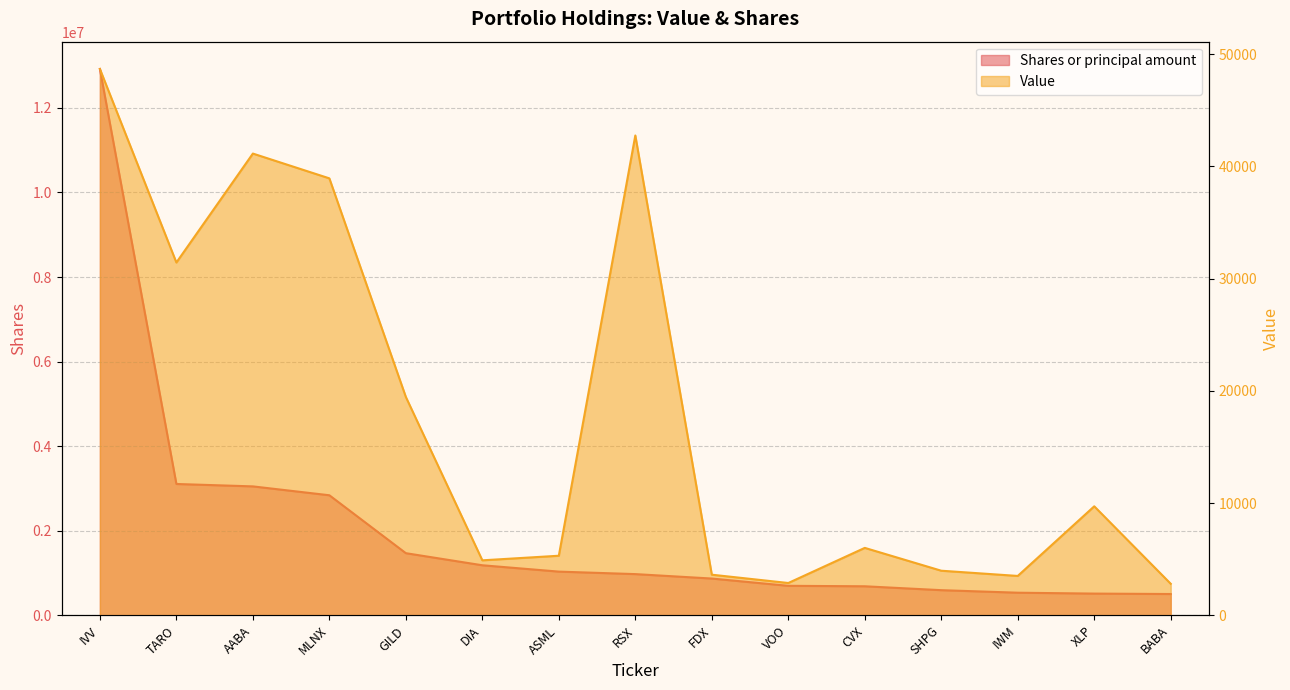

Rank the series by their average value, from highest to lowest.

Shares, Value